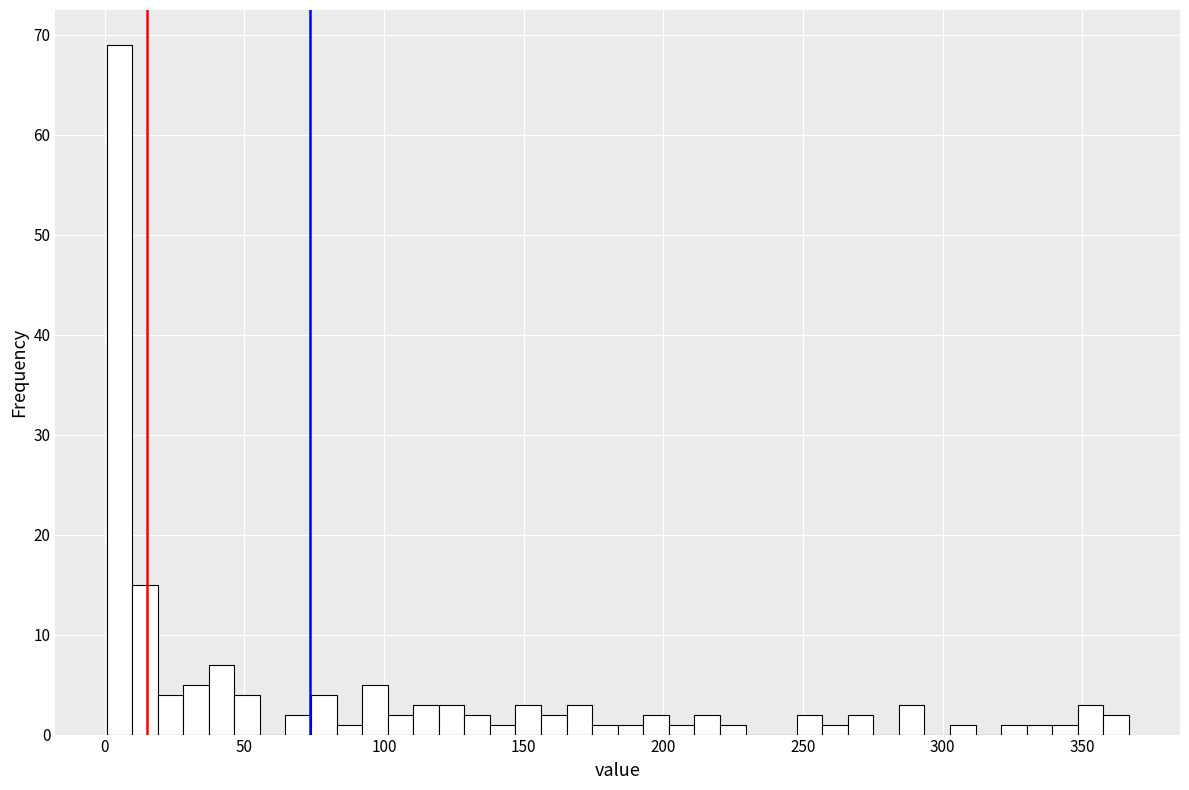

Around what value on the x-axis is the tallest bar? Give the approximate position of its centre, as read against the axis.

5